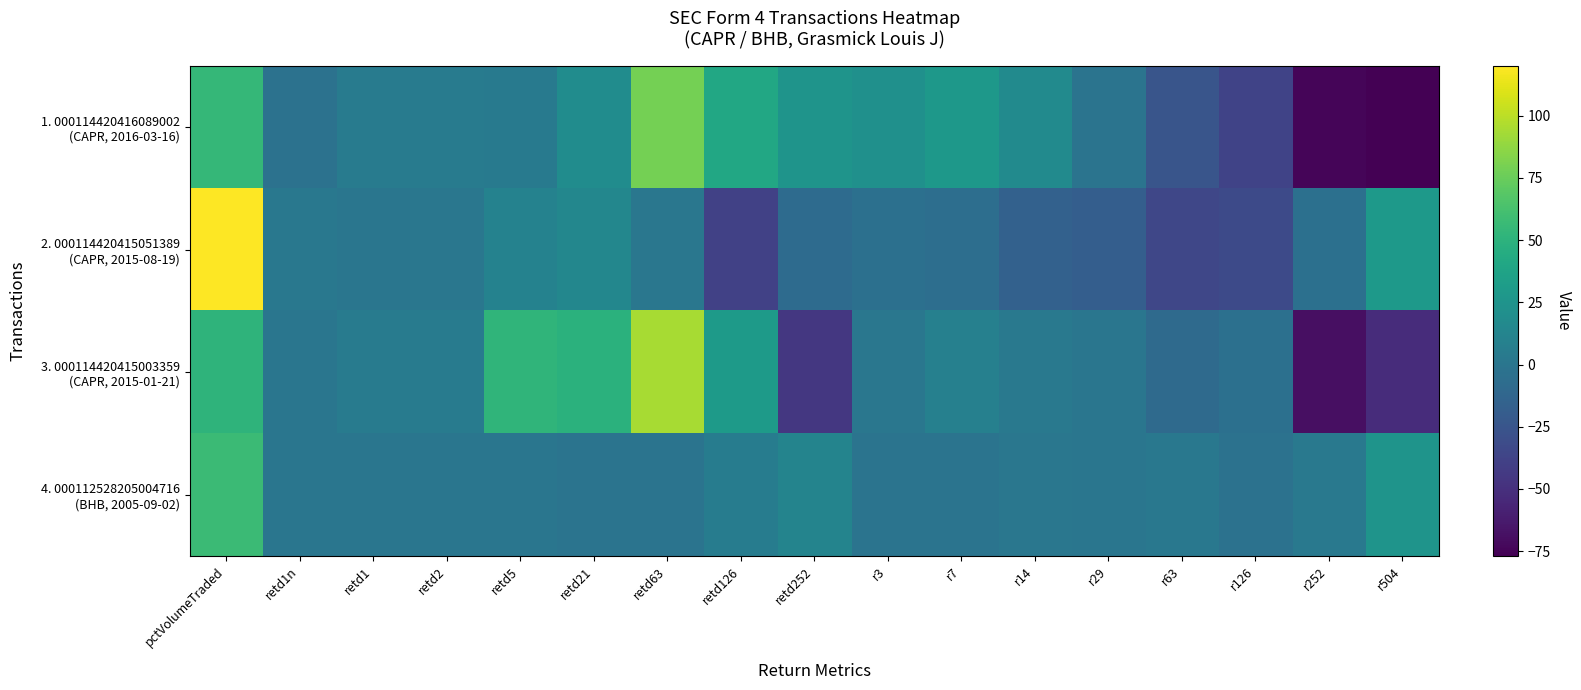

At r252, list the series in order from largest to smallest.

4. 000112528205004716 (BHB, 2005-09-02), 2. 000114420415051389 (CAPR, 2015-08-19), 3. 000114420415003359 (CAPR, 2015-01-21), 1. 000114420416089002 (CAPR, 2016-03-16)